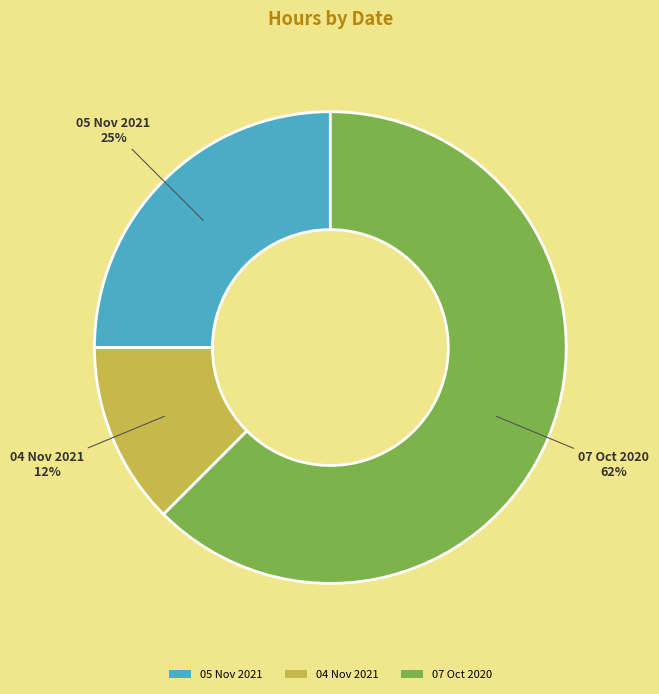

Rank the categories by value from highest to lowest.

07 Oct 2020, 05 Nov 2021, 04 Nov 2021